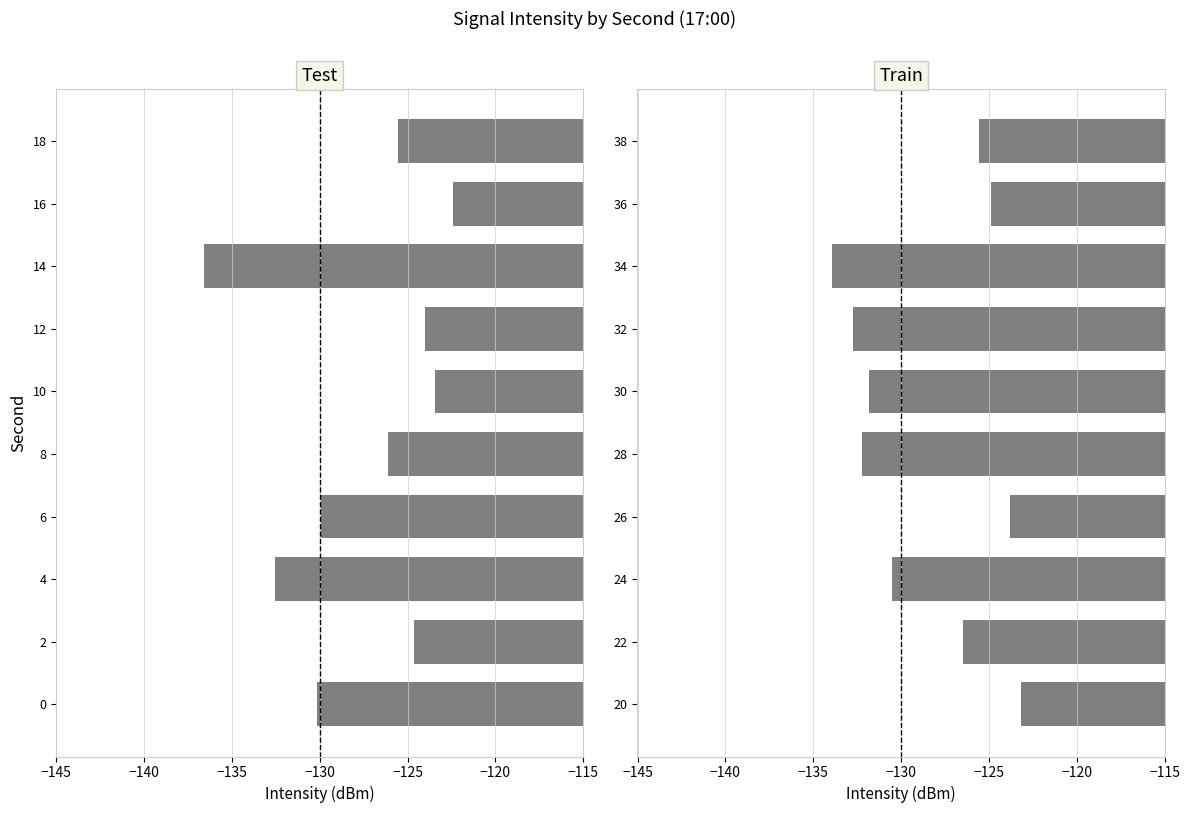

How many values exceed -126?

4